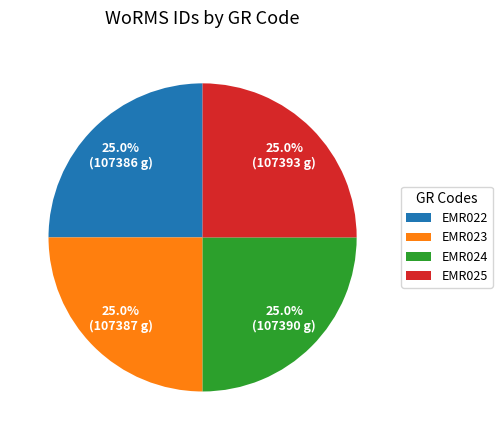

Does EMR023 represent more than half of the total?

No